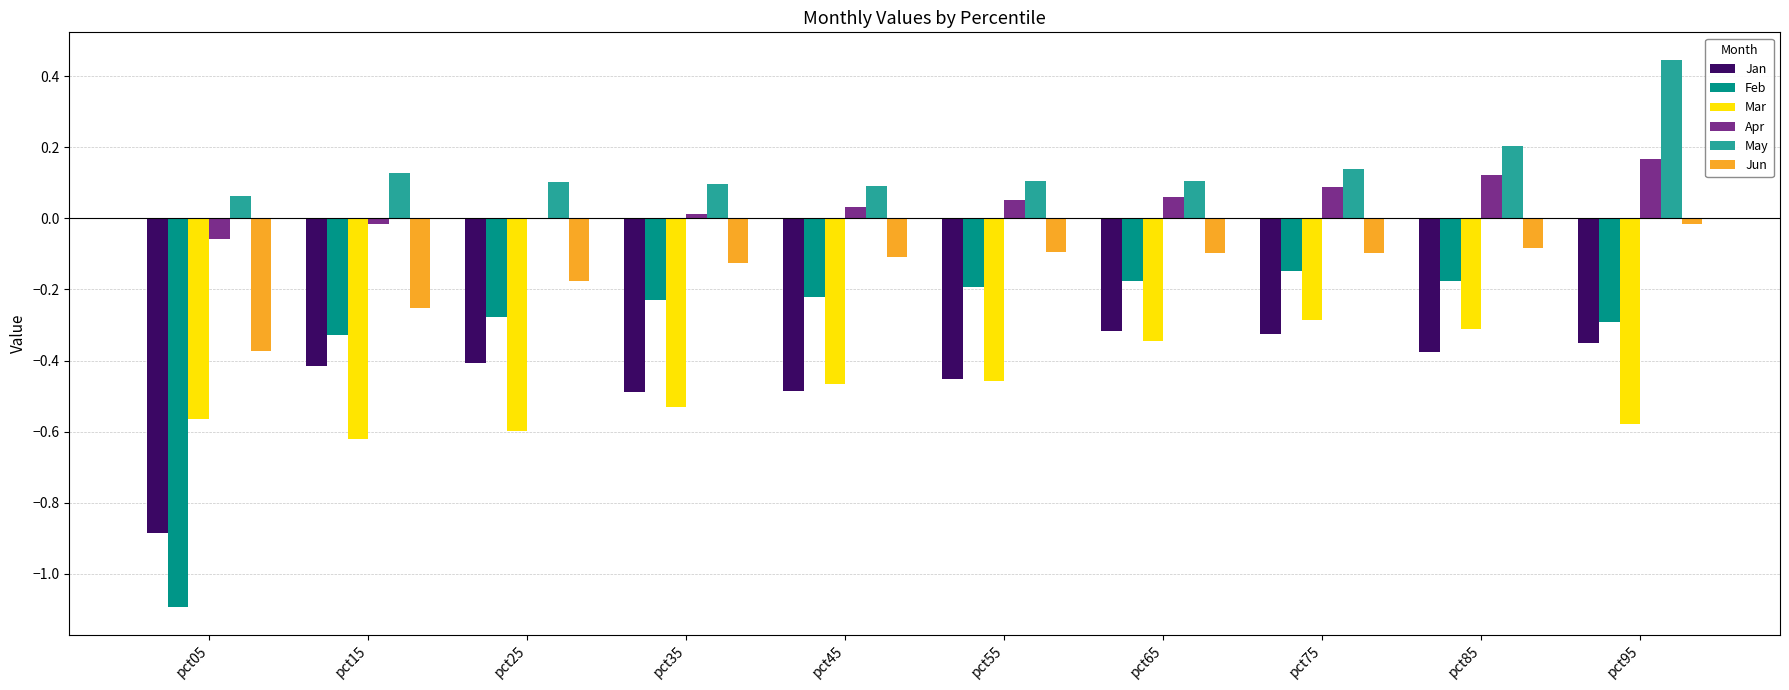

How many groups of bars are there?

10